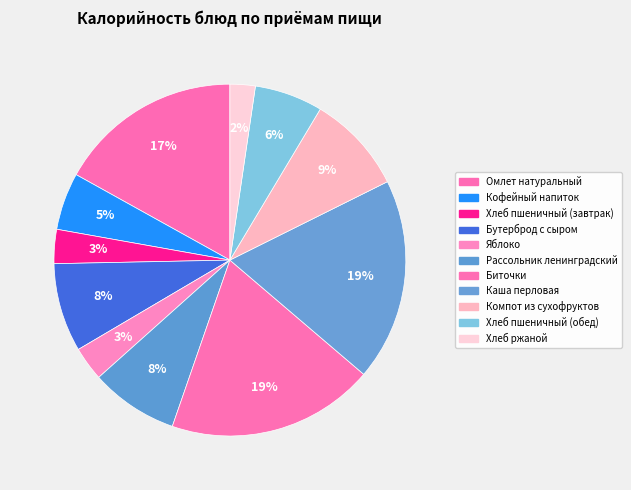

The Хлеб ржаной slice represents 2% of the pie. True or false?

True